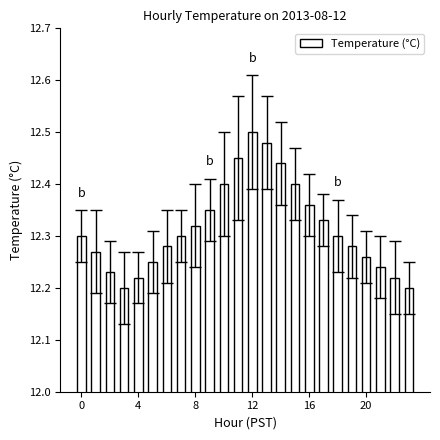

What is the sum of all values?

295.6